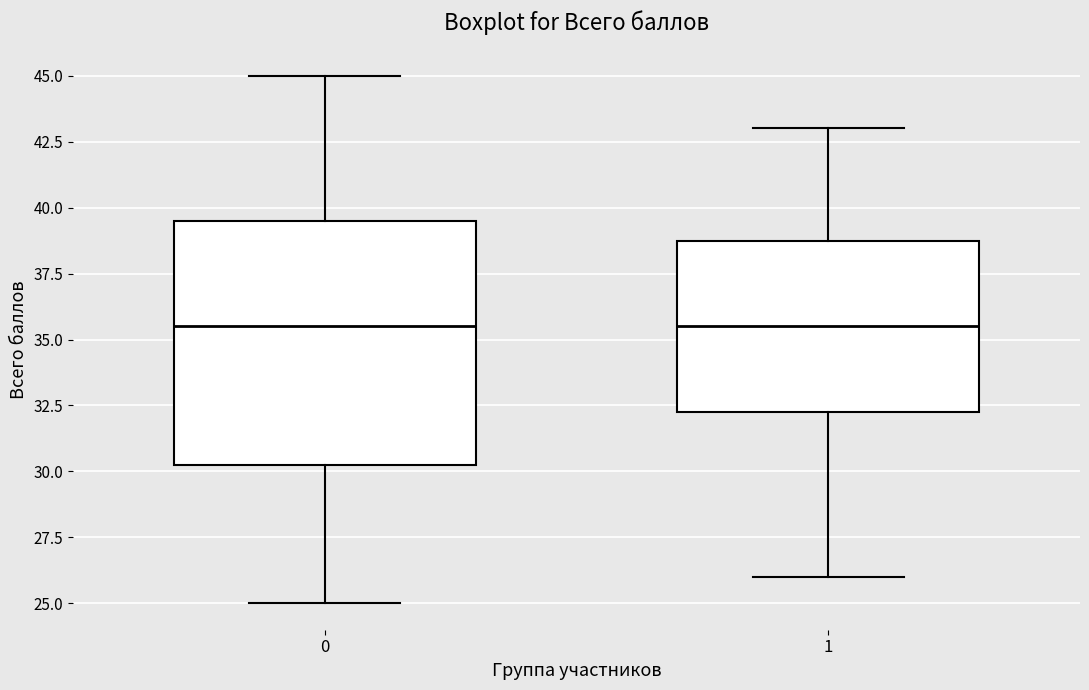

Reading left to right, read every box against the y-axis: the position of its median line, the range the box covers, and the ends of its whiskers. The values are not printed on the chart, so give them approximately, as read against the axis.

0: median 35.5, box 30.5 to 39.5, whiskers 25.0 to 45.0
1: median 35.5, box 32.5 to 39.0, whiskers 26.0 to 43.0